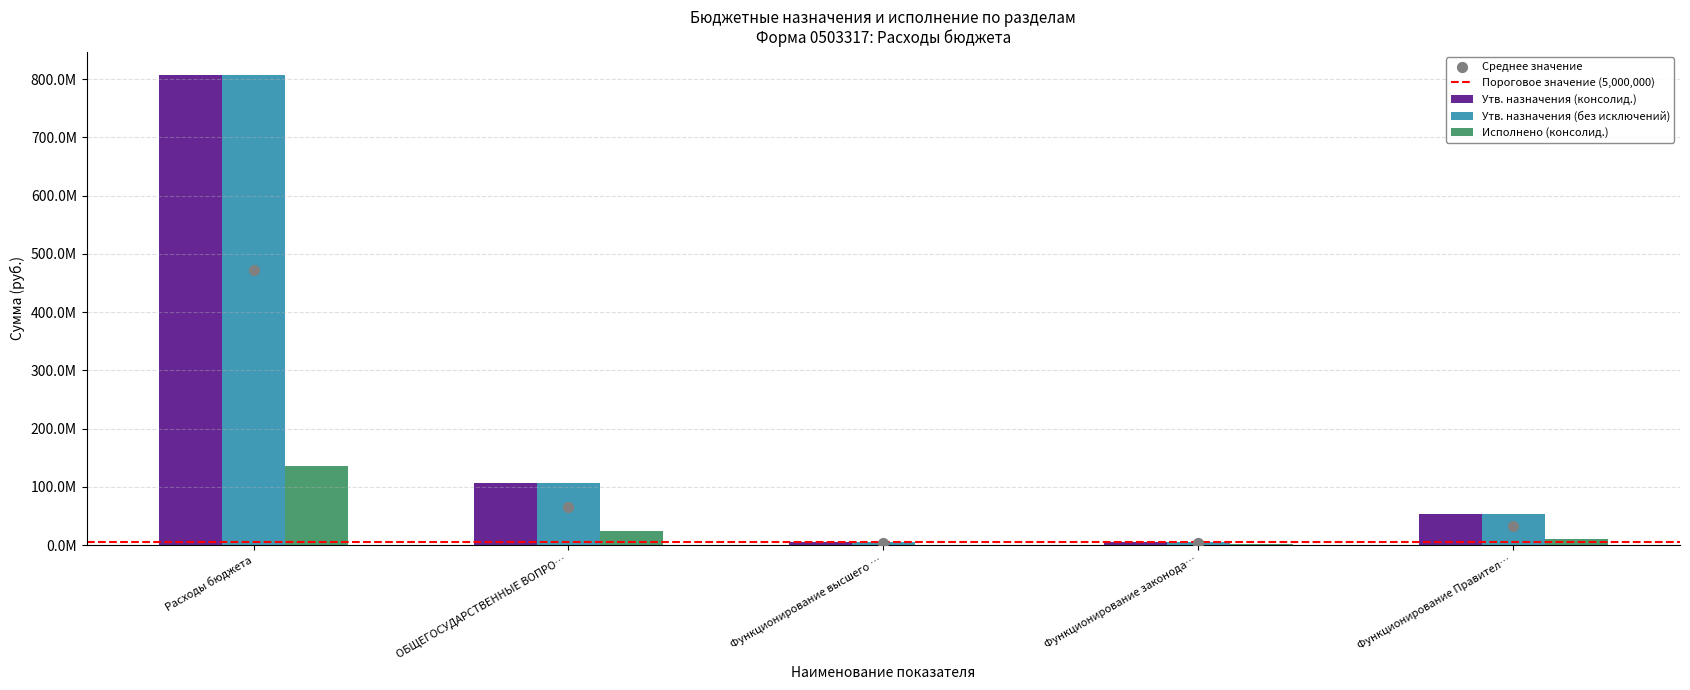

Which series reaches the minimum Y coordinate?

Исполнено (консолид.)